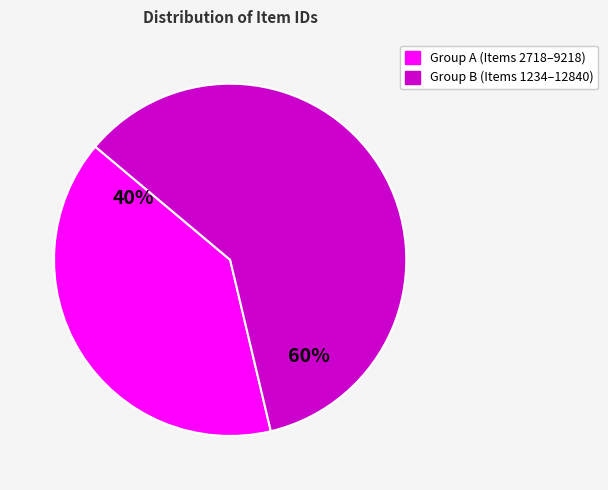

To the nearest percent, what is the average slice percentage?

50%